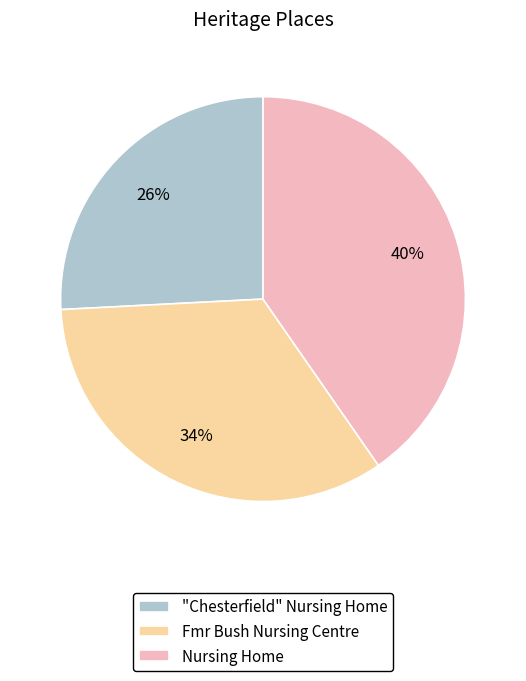

The Fmr Bush Nursing Centre slice represents 34% of the pie. True or false?

True